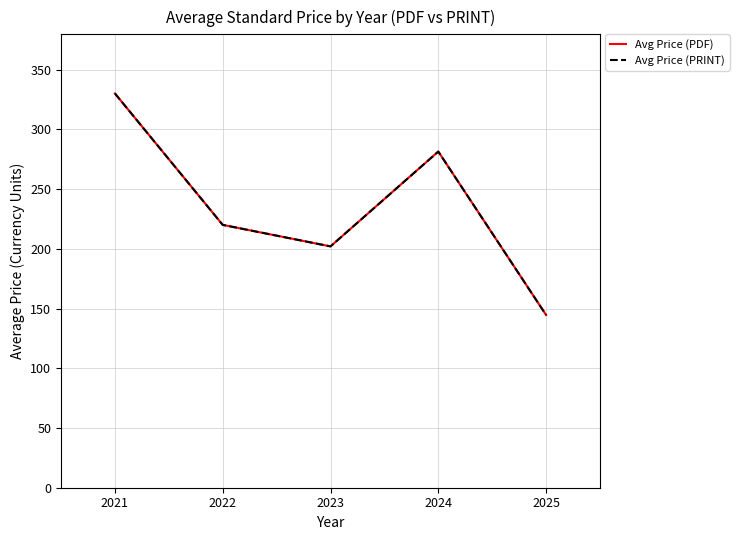

Does the chart have visible grid lines?

Yes